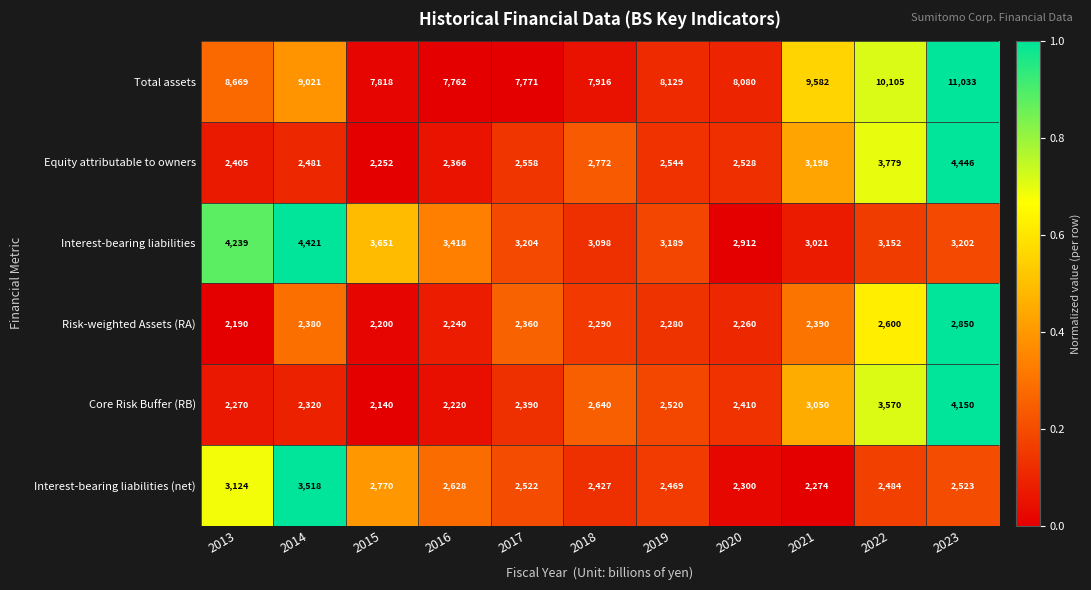

Is it true that Interest-bearing liabilities (net) equals 3518 at 2014?

True